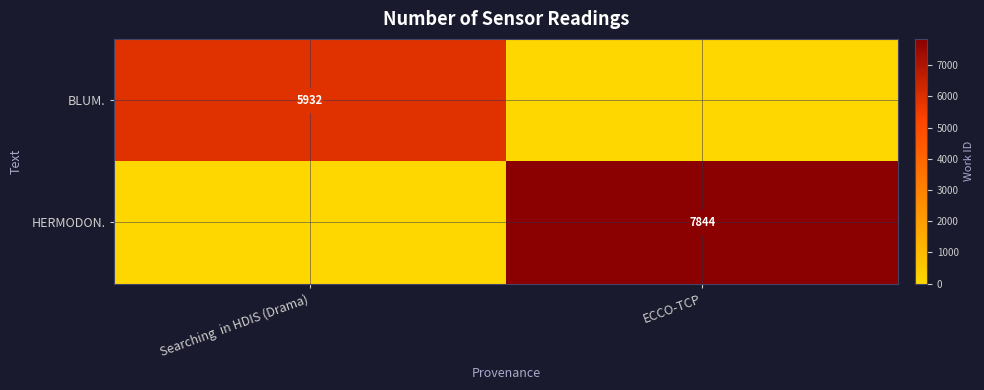

What is the difference between the maximum and minimum values in the HERMODON. series?

7844